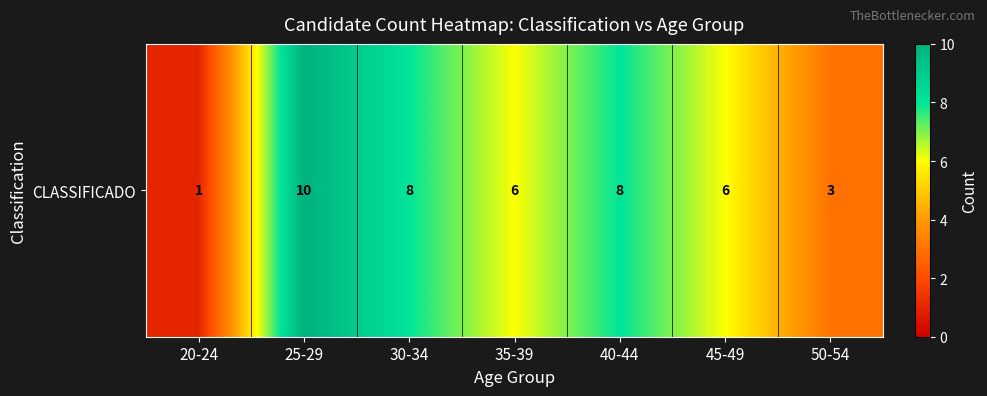

List the labels in order of value, largest first.

25-29, 30-34, 40-44, 35-39, 45-49, 50-54, 20-24